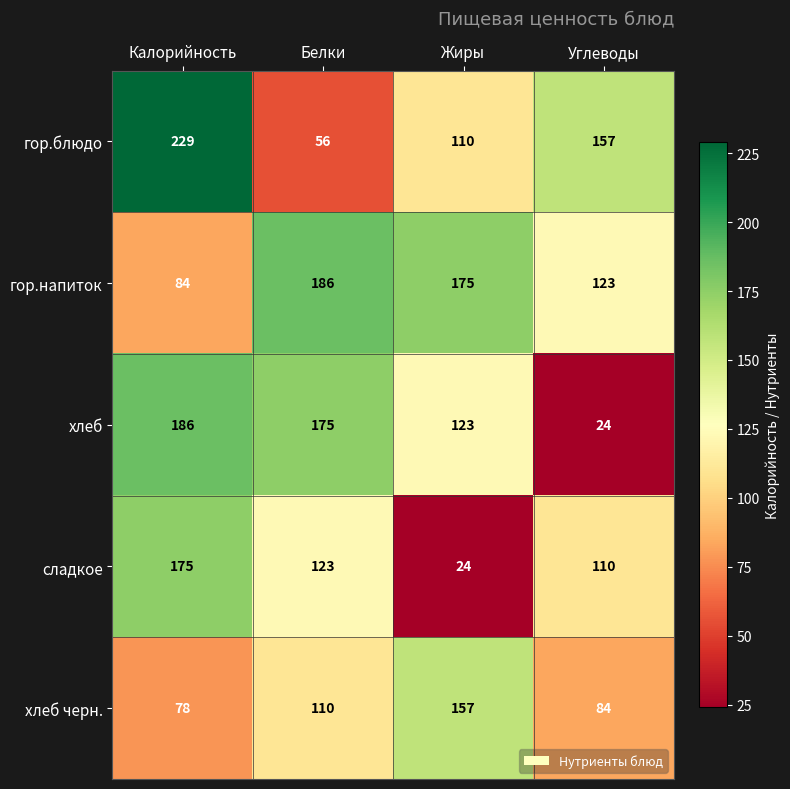

At which label is сладкое closest to 99?

Углеводы